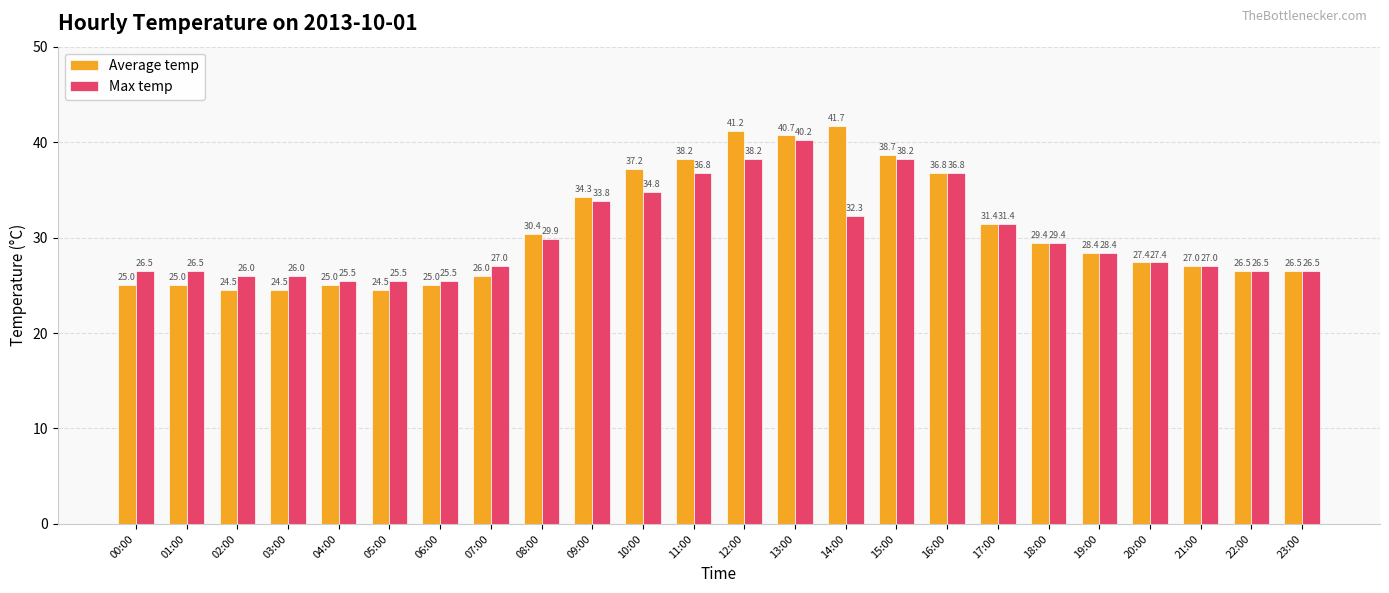

True or false: Max temp has a value of 11.5 at 16:00.

False